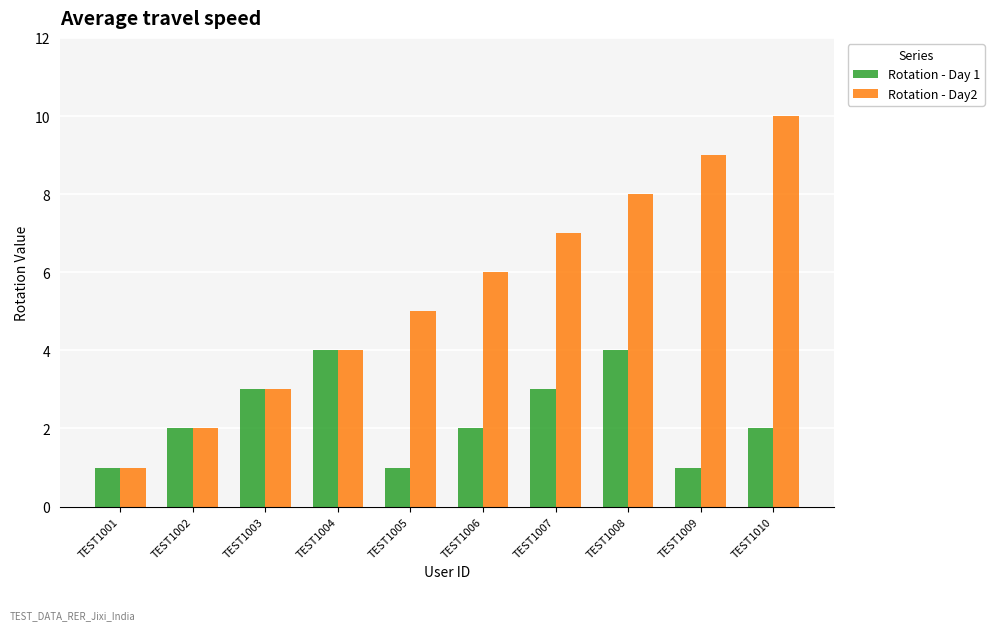

What is the value of the Rotation - Day2 bar at the 4th from the left?

4